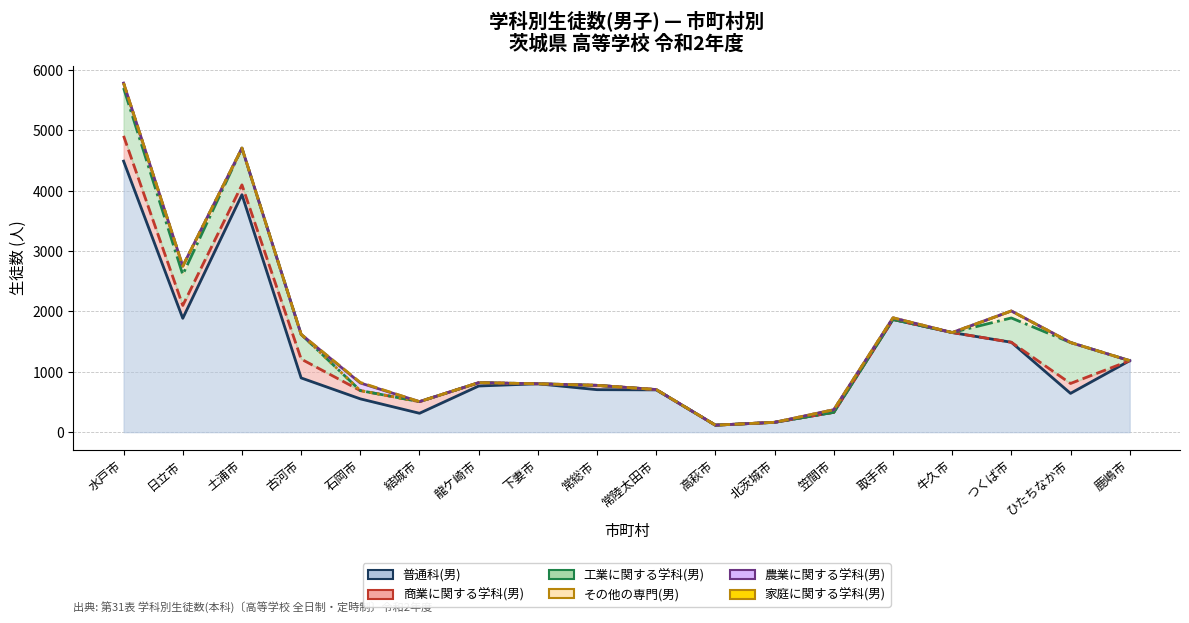

What is the label of the 15th point from the right?

古河市